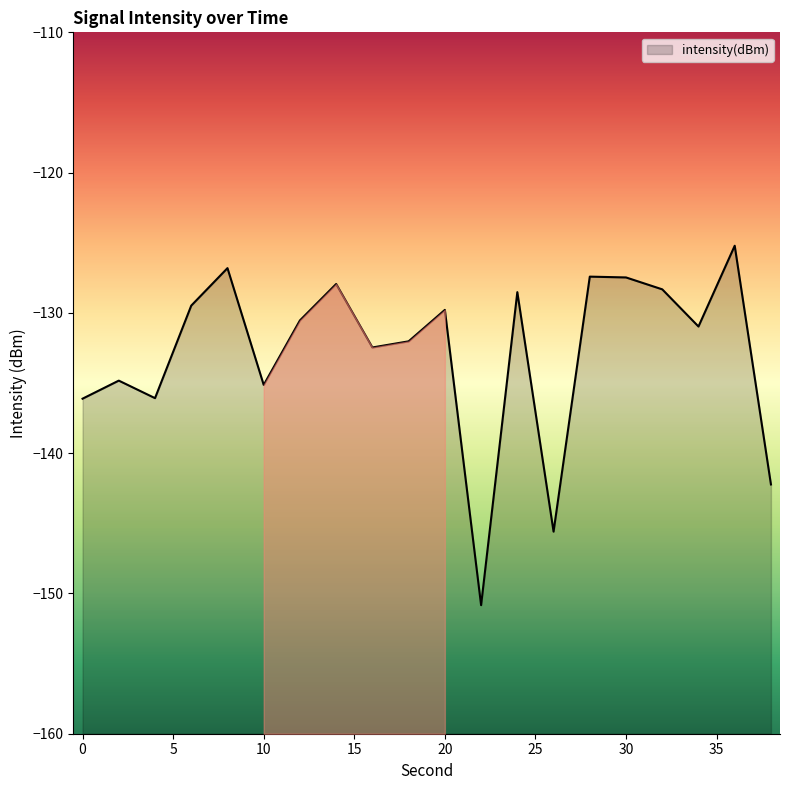

What is the change in value from 26 to 36?

+20.4